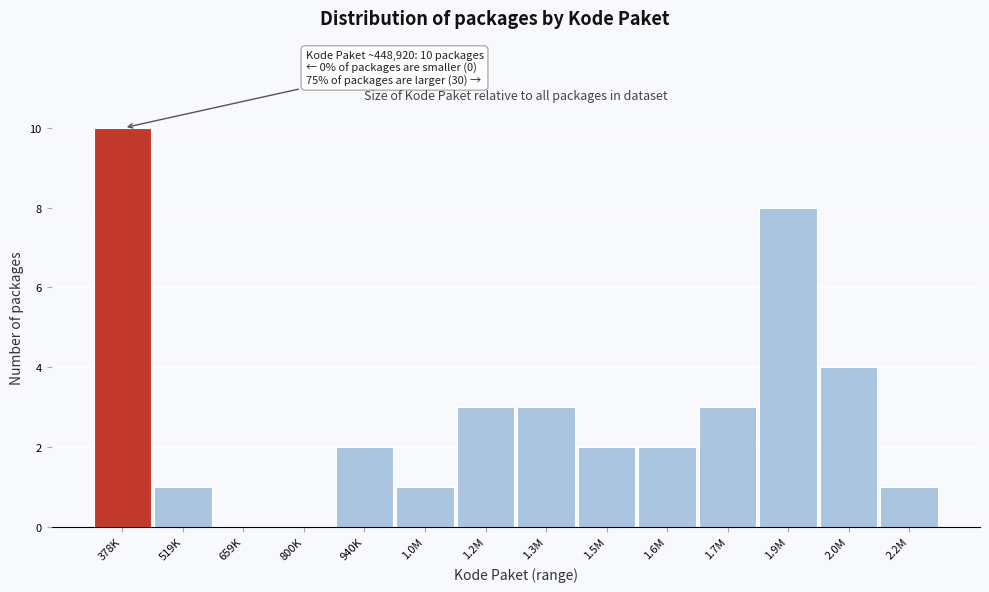

Reading left to right, extract all data points from this chart.

378K=10	519K=1	659K=0	800K=0	940K=2	1.0M=1	1.2M=3	1.3M=3	1.5M=2	1.6M=2	1.7M=3	1.9M=8	2.0M=4	2.2M=1